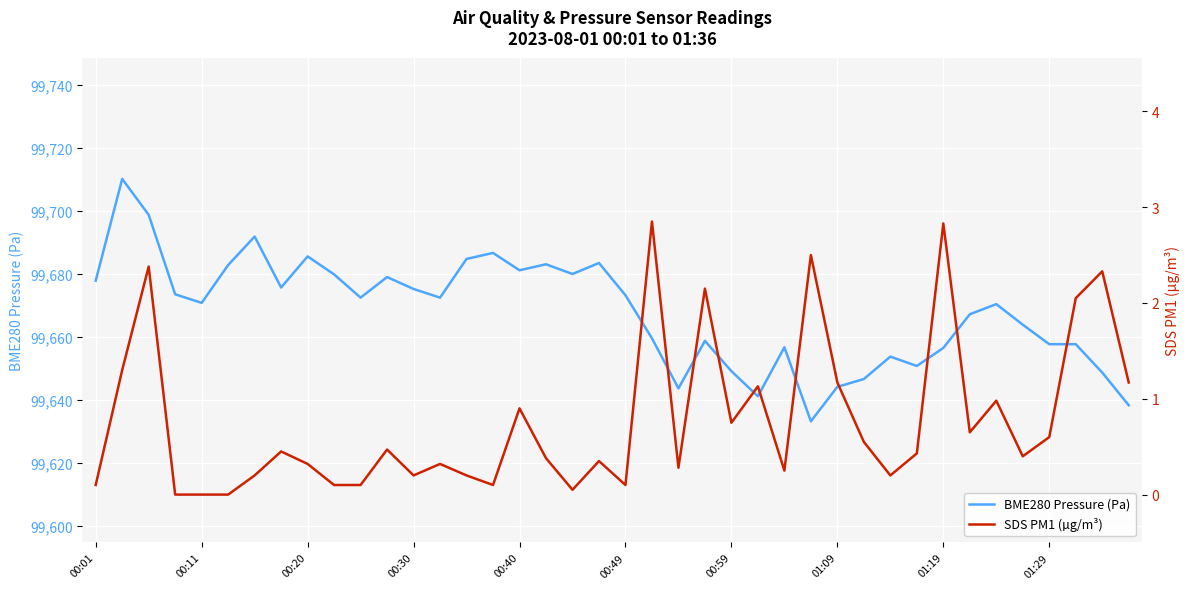

Reading right to left, extract all data points from this chart.

BME280 Pressure (Pa): 99638.3	99648.7	99657.7	99657.7	99663.9	99670.4	99667.2	99656.5	99650.8	99653.8	99646.7	99644.2	99633.2	99656.8	99641.2	99649.2	99658.8	99643.7	99659.6	99673.2	99683.5	99680.0	99683.1	99681.2	99686.7	99684.8	99672.5	99675.2	99679.0	99672.5	99679.9	99685.6	99675.7	99691.9	99682.8	99670.8	99673.6	99698.8	99710.2	99677.9
SDS PM1 (µg/m³): 1.2	2.3	2.0	0.6	0.4	1.0	0.7	2.8	0.4	0.2	0.6	1.2	2.5	0.2	1.1	0.8	2.1	0.3	2.9	0.1	0.3	0.1	0.4	0.9	0.1	0.2	0.3	0.2	0.5	0.1	0.1	0.3	0.5	0.2	0.0	0.0	0.0	2.4	1.3	0.1